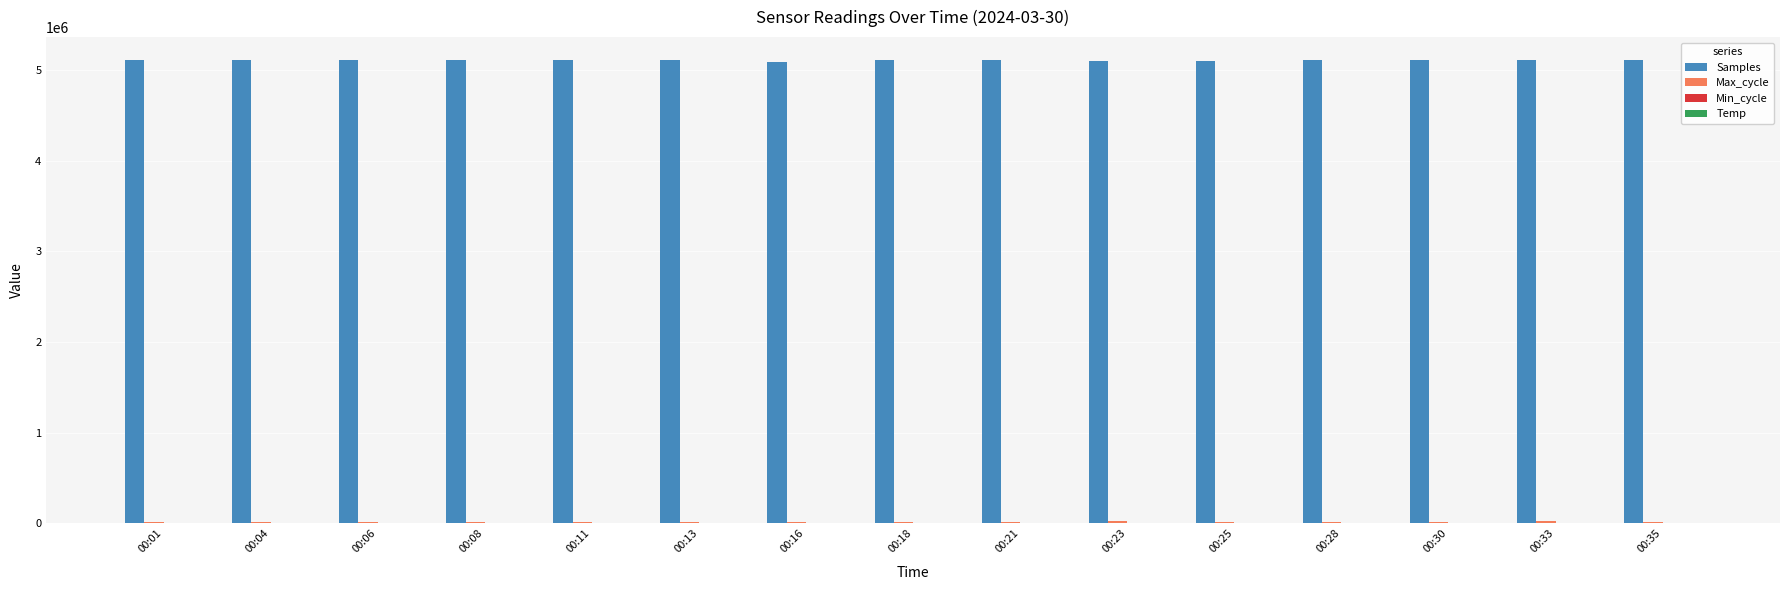

Which series has the largest total across all categories?

Samples